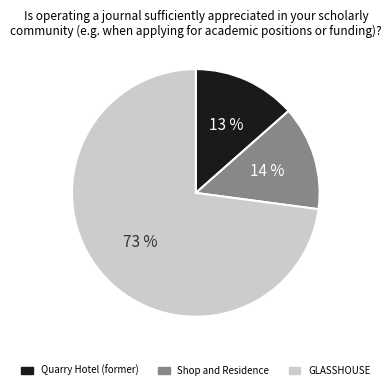

How many slices are in this pie chart?

3